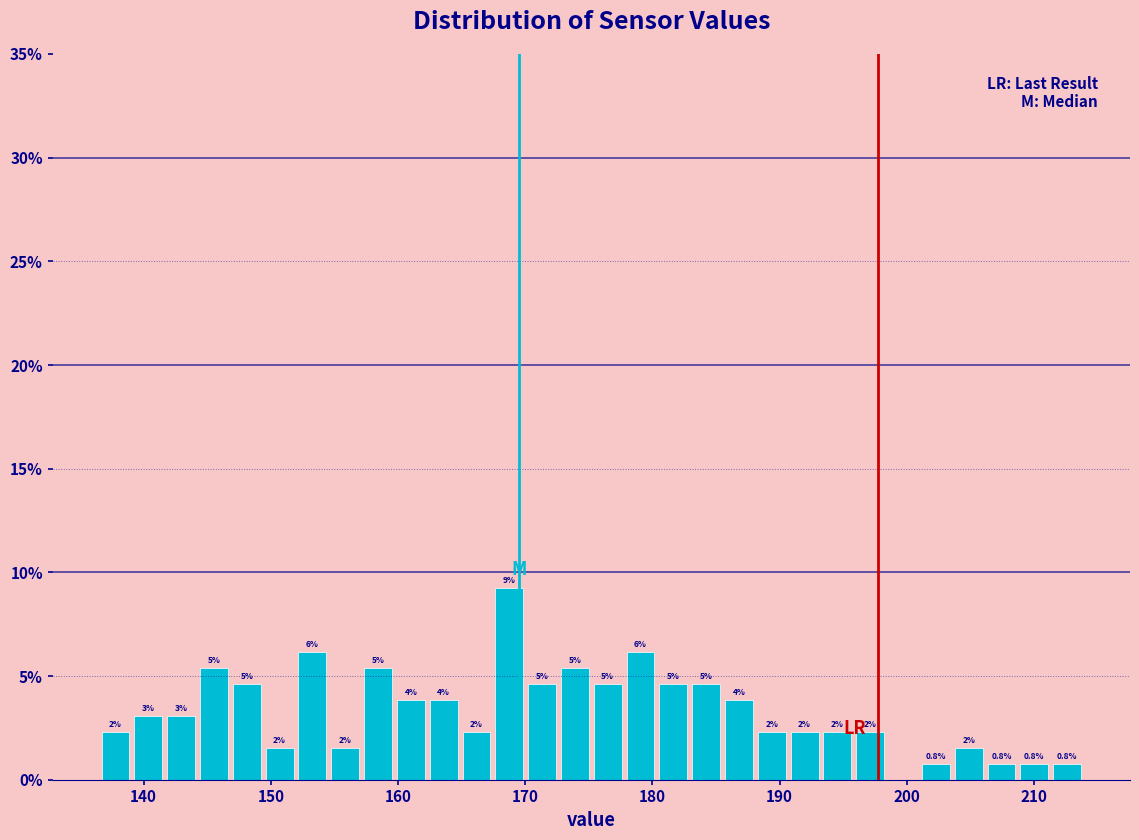

Read against the x-axis, roughly where is the centre of the tallest bar?

169